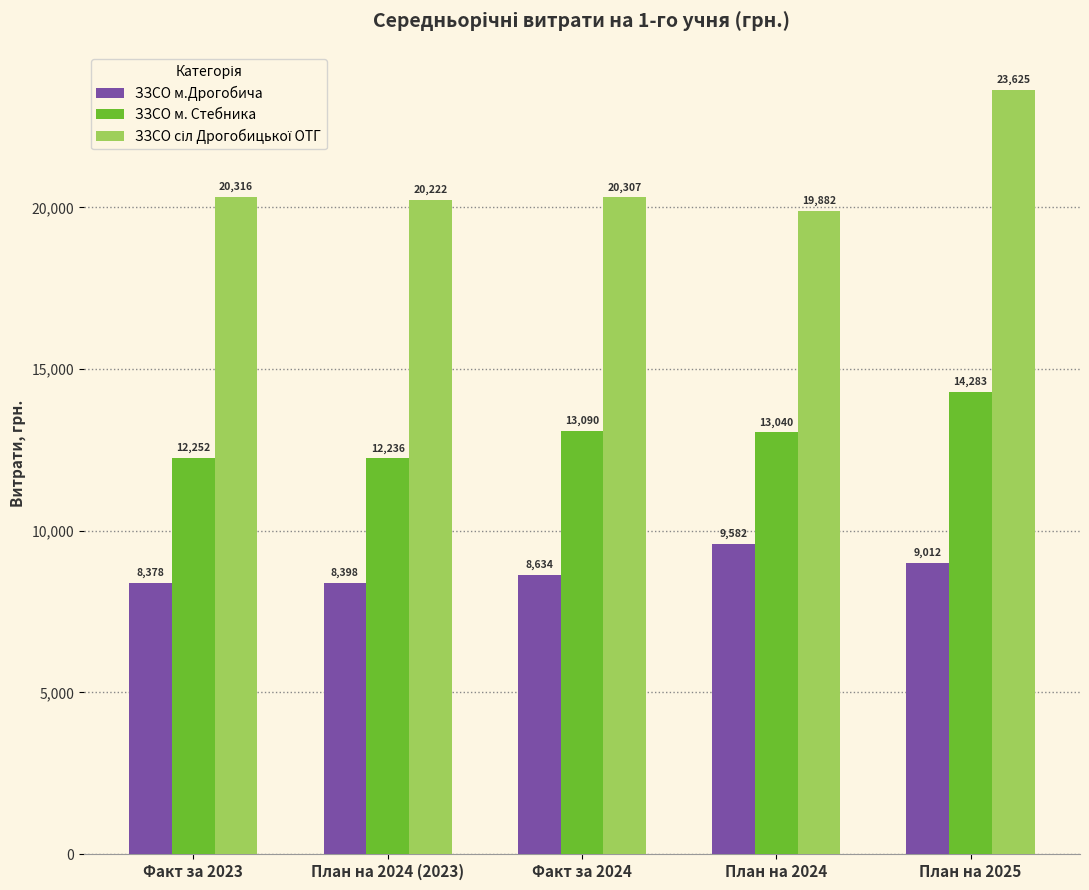

List the labels in order of ЗЗСО м. Стебника value, largest first.

План на 2025, Факт за 2024, План на 2024, Факт за 2023, План на 2024 (2023)